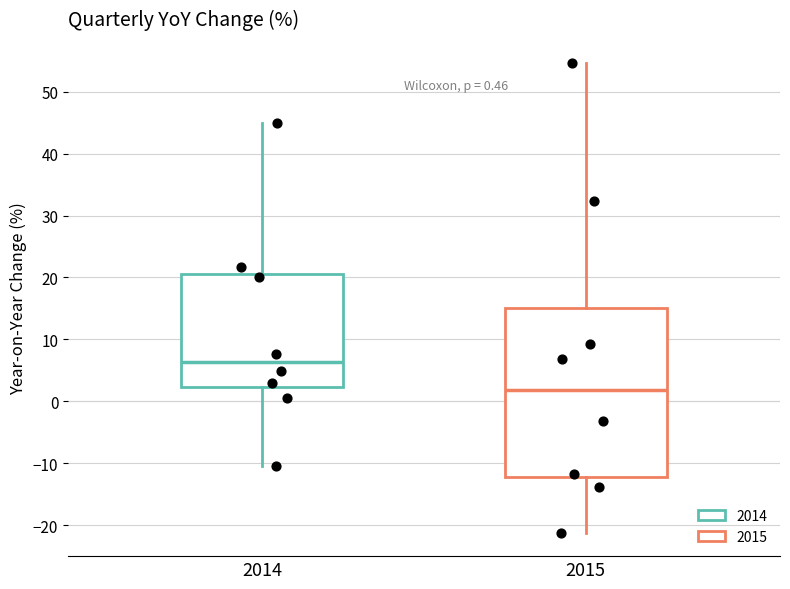

Which box's median line is the lowest?

2015